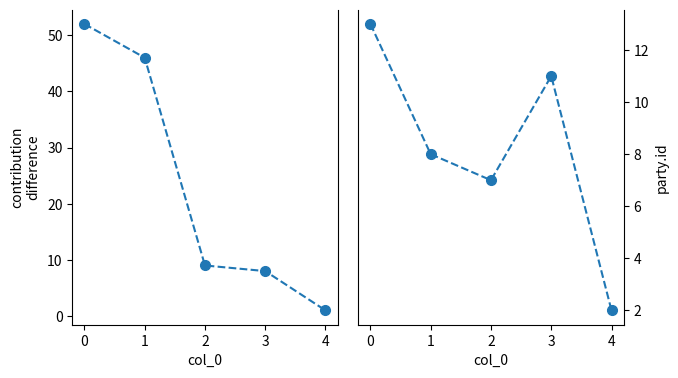

How many categories are shown in the chart?

5